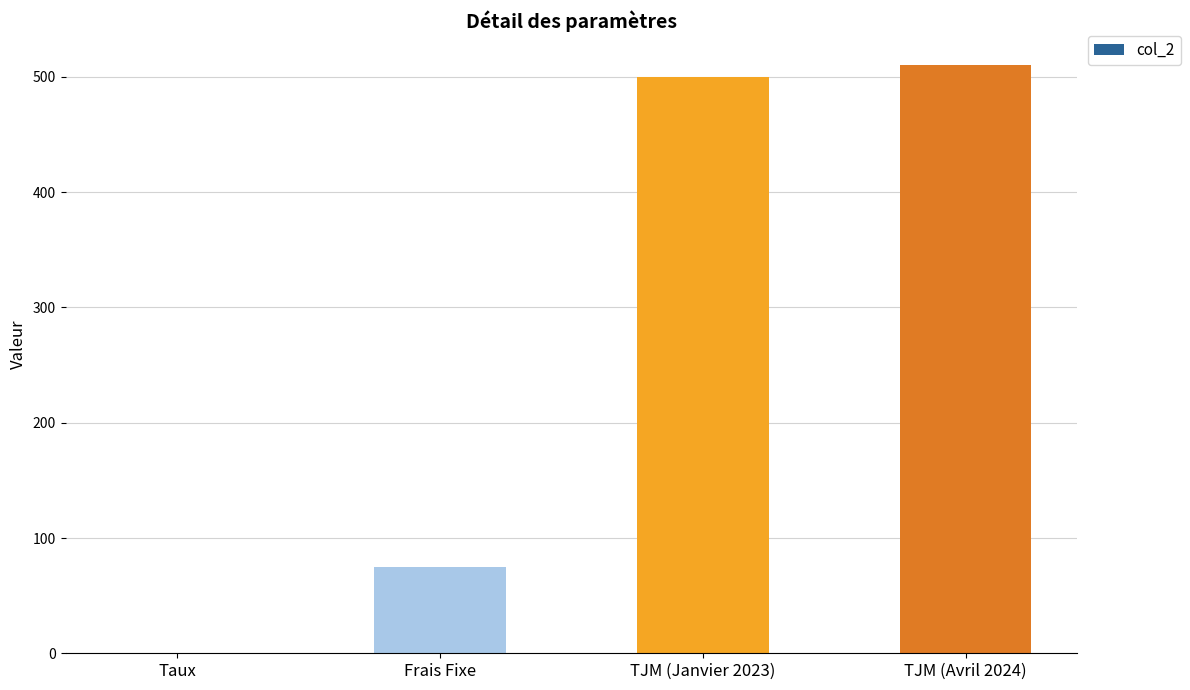

The chart shows a value of 774.2 at TJM (Janvier 2023). True or false?

False